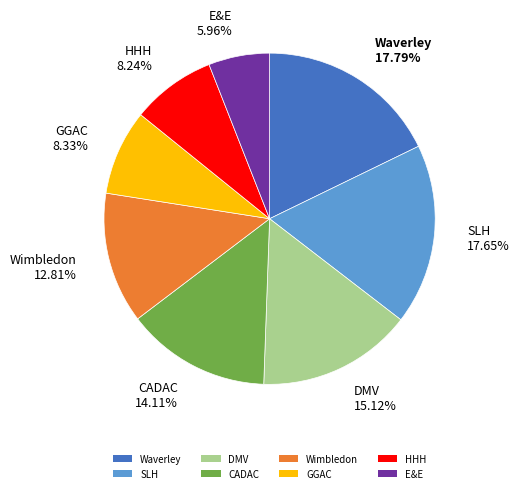

Is it true that DMV is 15% of the pie?

True